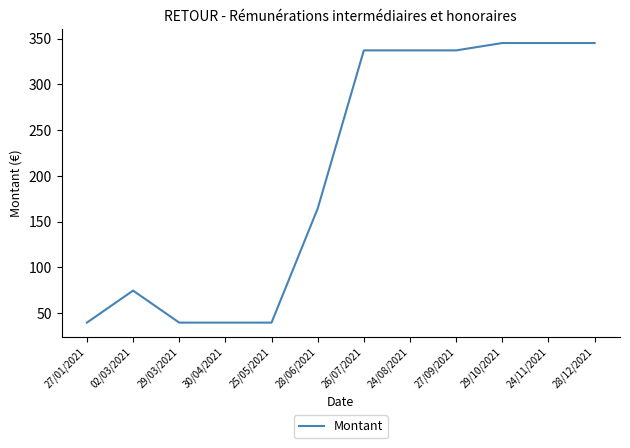

What is the greatest value displayed?

345.1